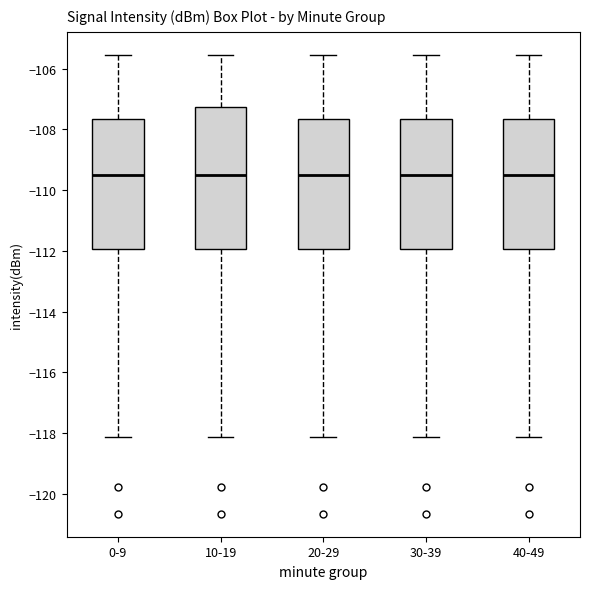

Reading left to right, read every box against the y-axis: the position of its median line, the range the box covers, and the ends of its whiskers. The values are not printed on the chart, so give them approximately, as read against the axis.

0-9: median -109.4, box -112.0 to -107.6, whiskers -118.2 to -105.6
10-19: median -109.4, box -112.0 to -107.2, whiskers -118.2 to -105.6
20-29: median -109.4, box -112.0 to -107.6, whiskers -118.2 to -105.6
30-39: median -109.4, box -112.0 to -107.6, whiskers -118.2 to -105.6
40-49: median -109.4, box -112.0 to -107.6, whiskers -118.2 to -105.6